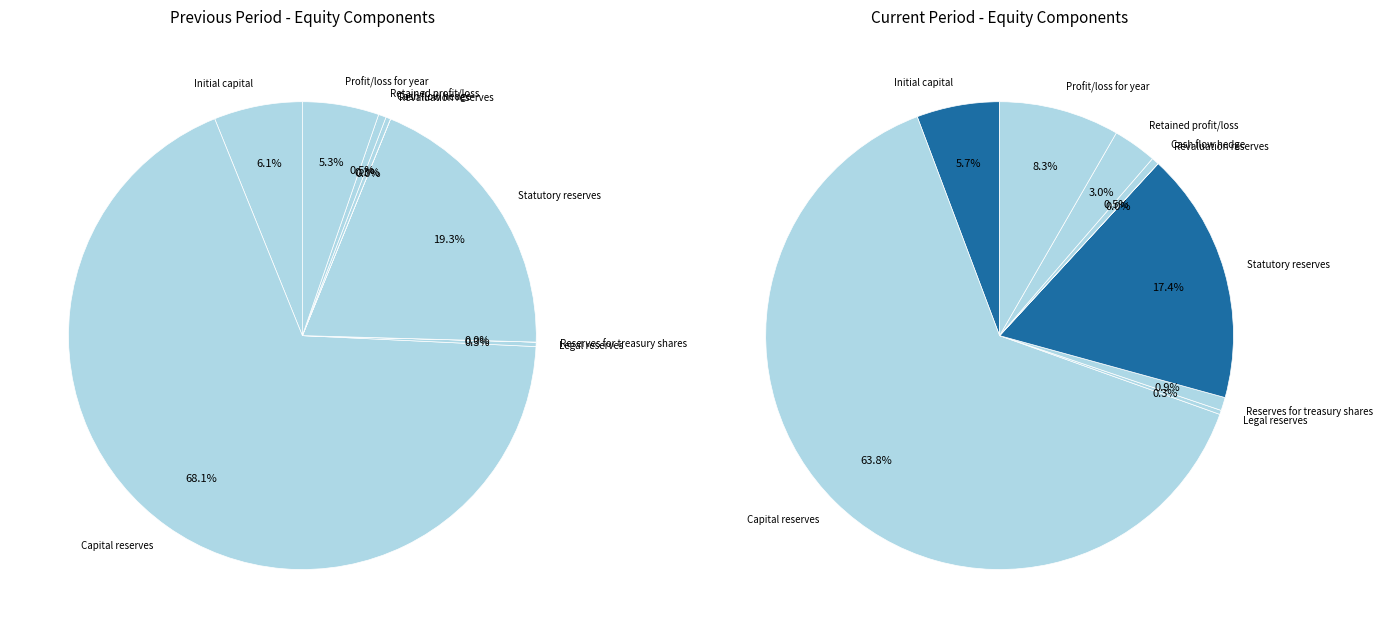

The Legal reserves slice represents 0% of the pie. True or false?

True